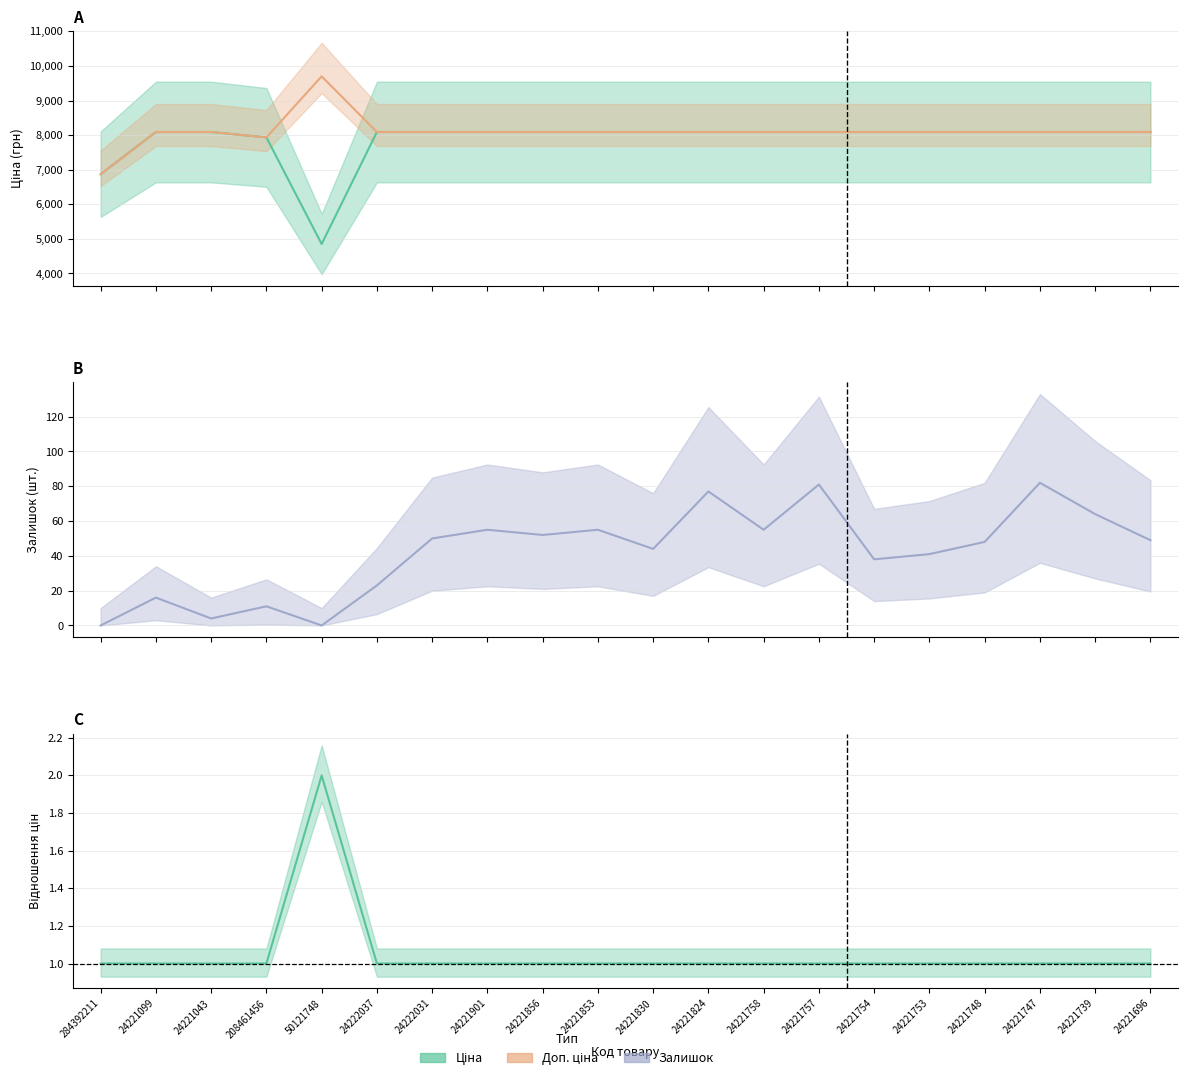

True or false: Ціна and Доп. ціна cross at least once.

False